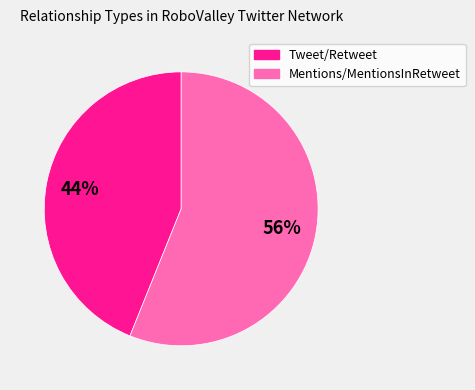

To the nearest percent, what is the difference between the largest and smallest slice percentages?

12%